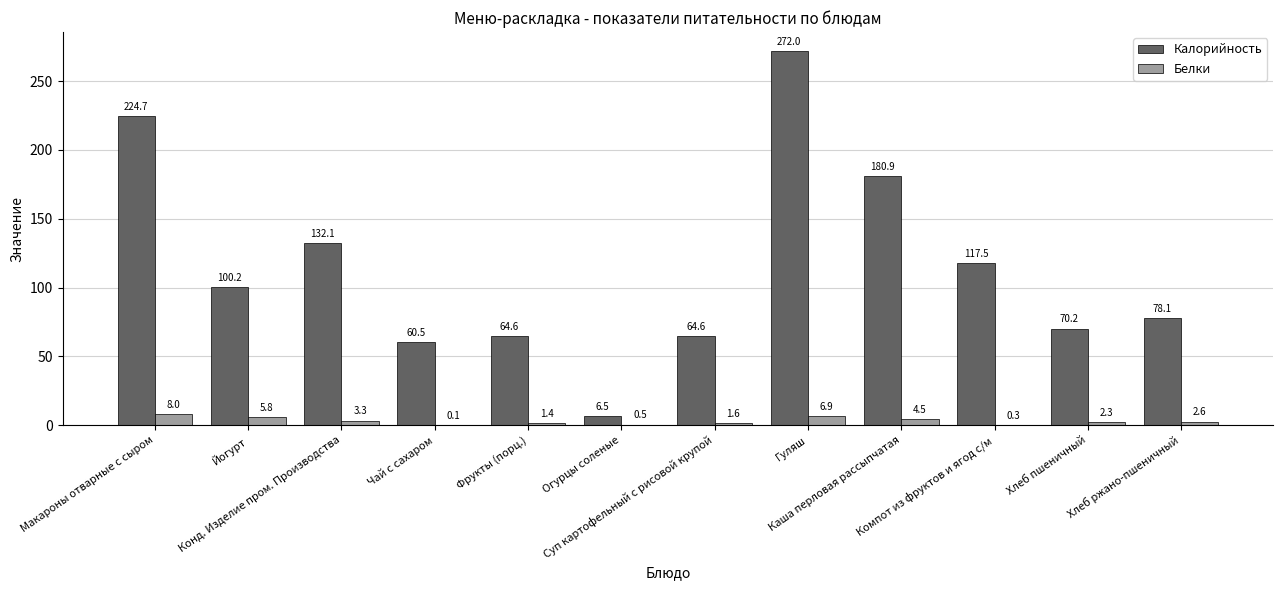

What is the total value across all series at Хлеб пшеничный?

72.5